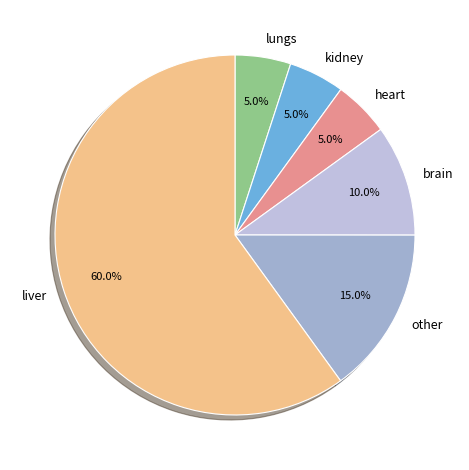

What is the largest slice in the pie chart?

liver